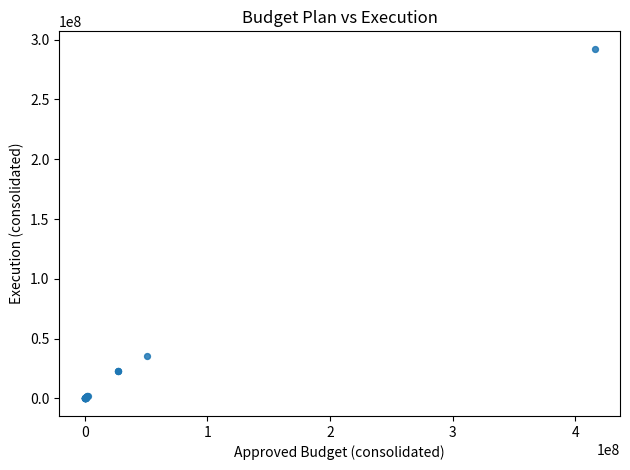

What Y value in the scatter plot is closest to 146168714?

35646888.7